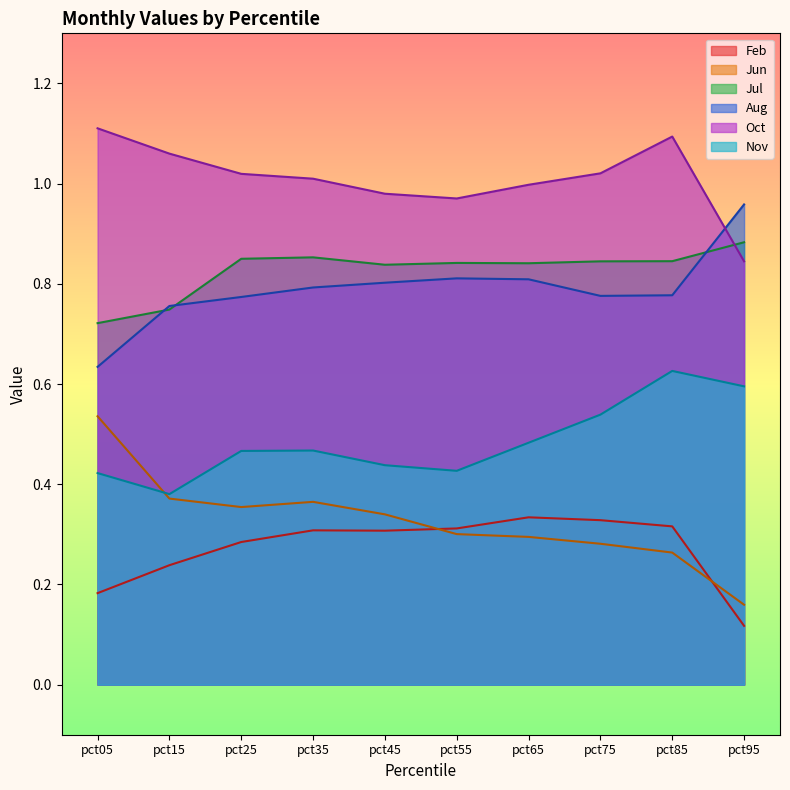

What is the sum of the Nov values at pct55 and pct75?

1.0